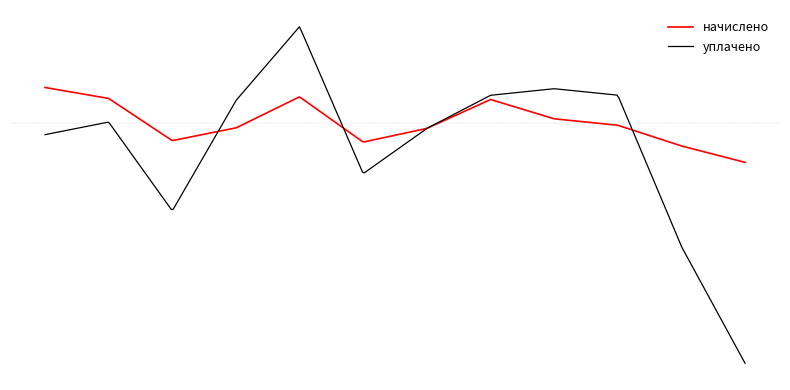

What is the difference between the second highest and second lowest values in the уплачено series?

3900.6